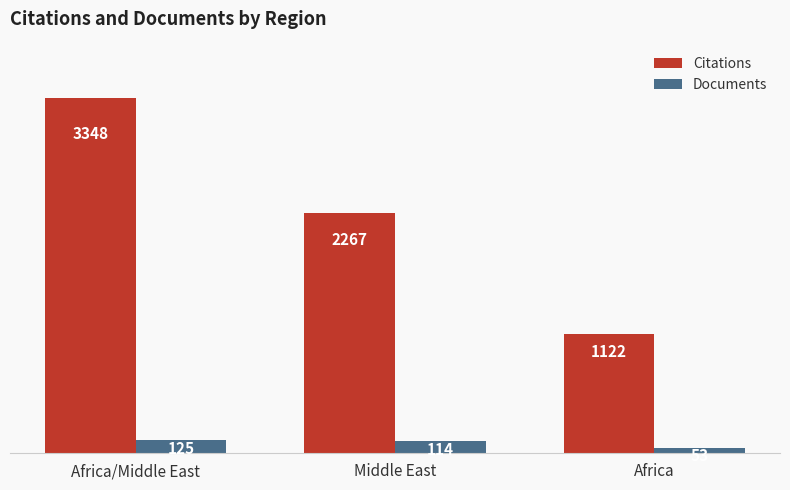

True or false: Citations has a value of 3348 at Africa/Middle East.

True